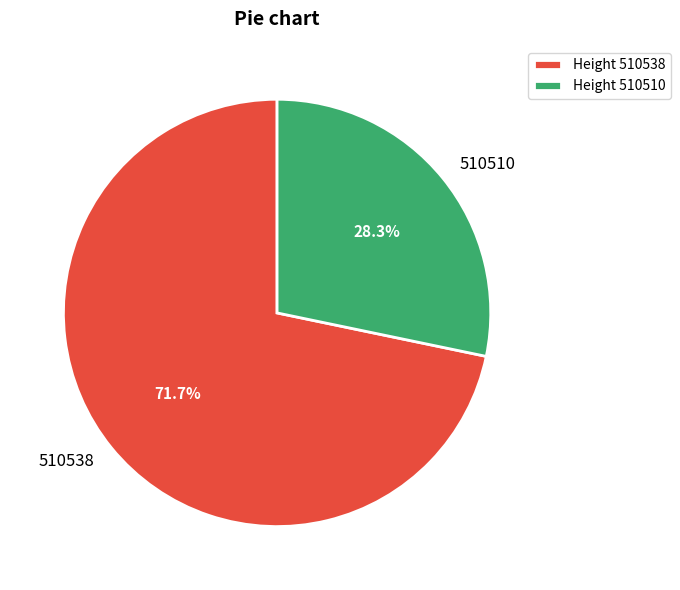

What is the largest slice in the pie chart?

510538